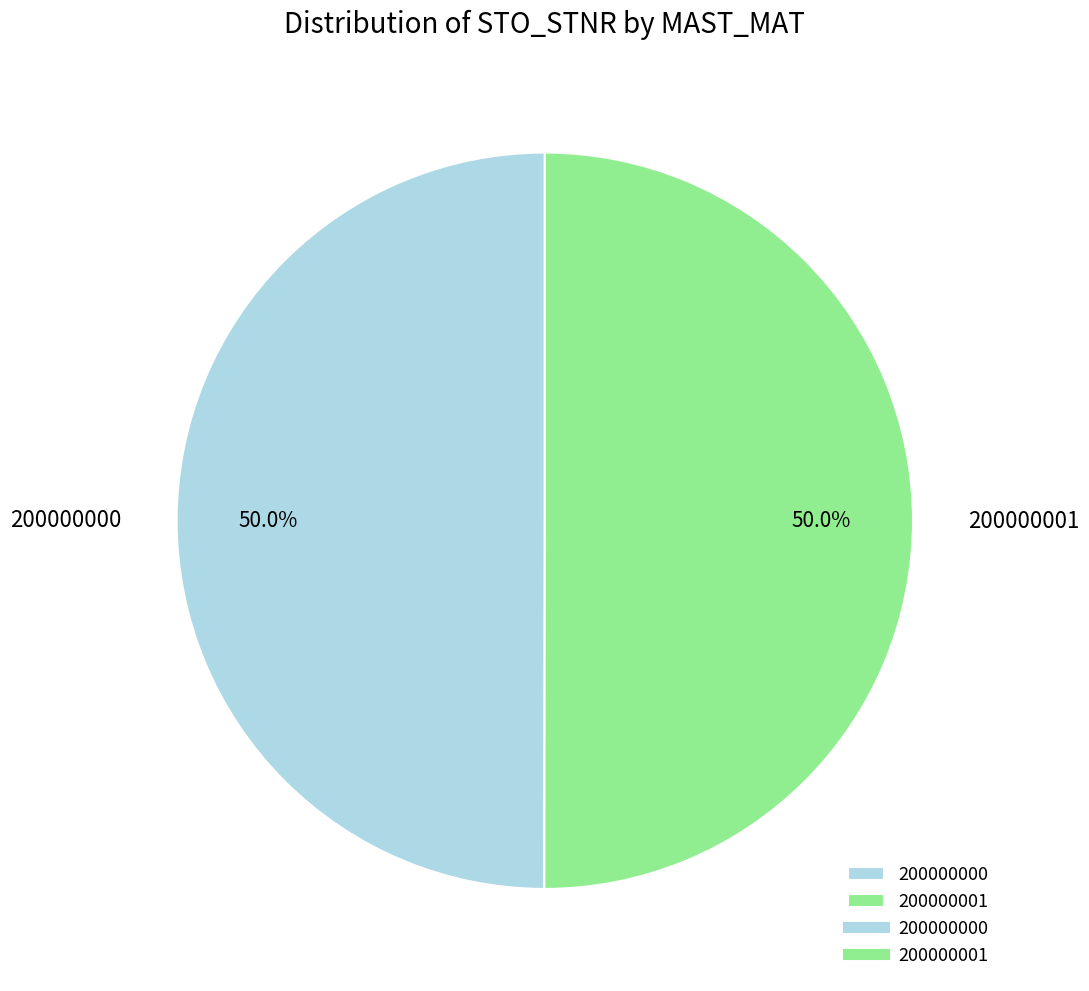

Approximately how many times larger is the value at 200000000 compared to 200000001?

1.0